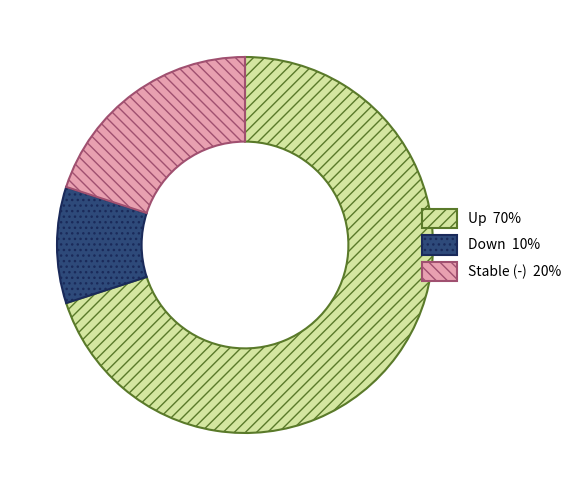

Is there any slice that represents more than half of the pie?

Yes